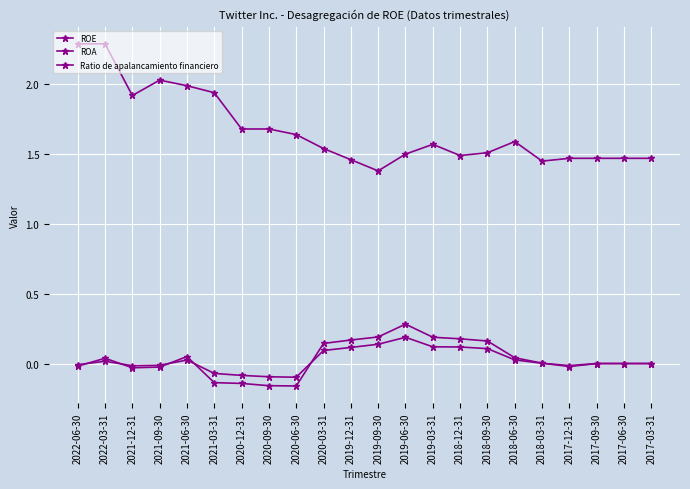

What is the minimum value for ROA?

-0.1